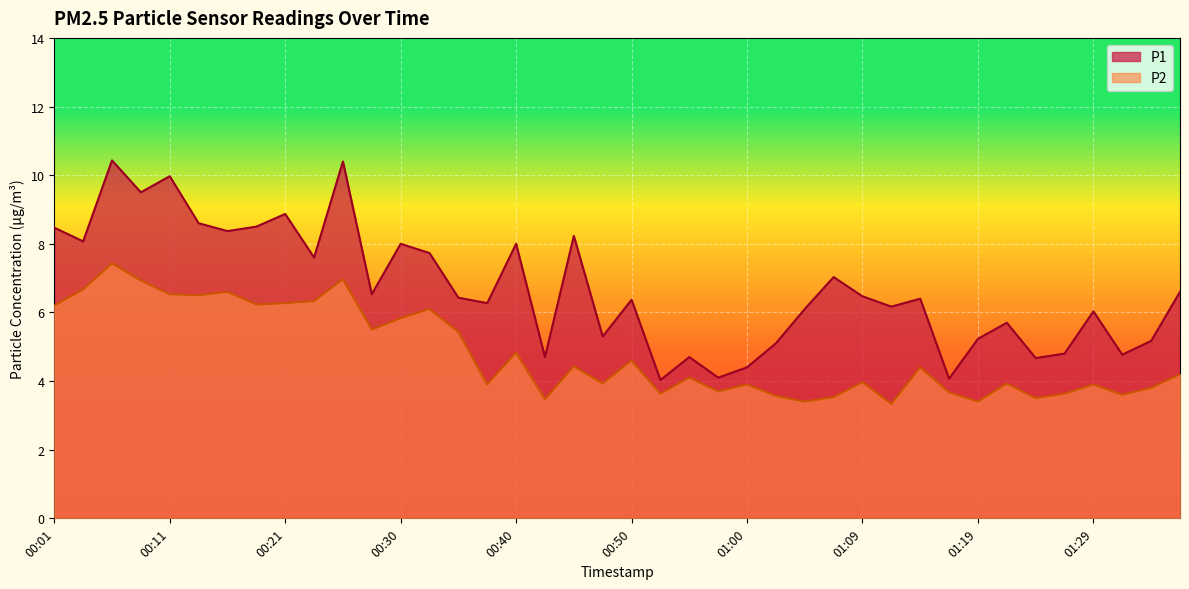

Which category has the lowest value in the P1 series?

00:52